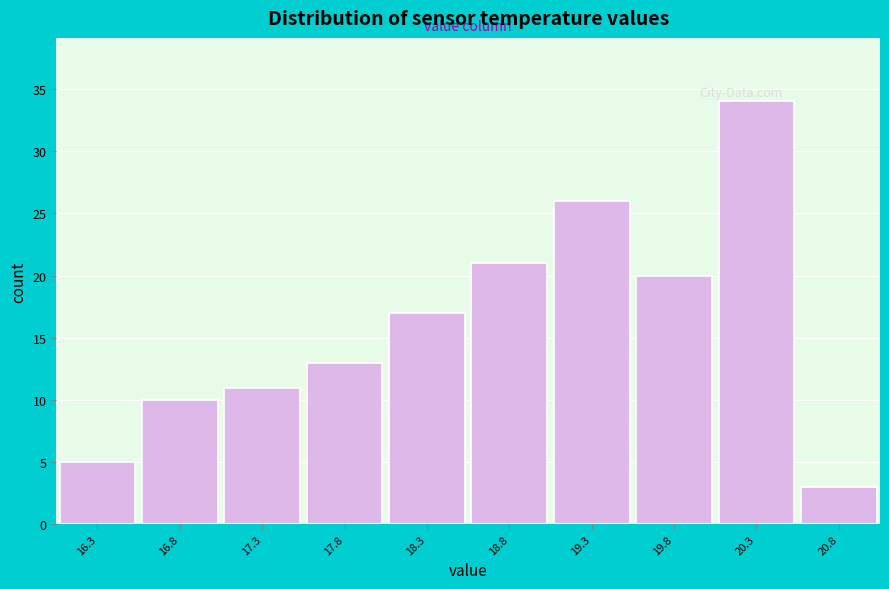

Reading left to right, list every bar in this chart as the range it spans on the x-axis followed by its height. The values are not printed on the chart, so give them approximately, as read against the axis.

16.05 to 16.55: 5
16.55 to 17.05: 10
17.05 to 17.55: 11
17.55 to 18.05: 13
18.05 to 18.55: 17
18.55 to 19.05: 21
19.05 to 19.55: 26
19.55 to 20.05: 20
20.05 to 20.55: 34
20.55 to 21.05: 3